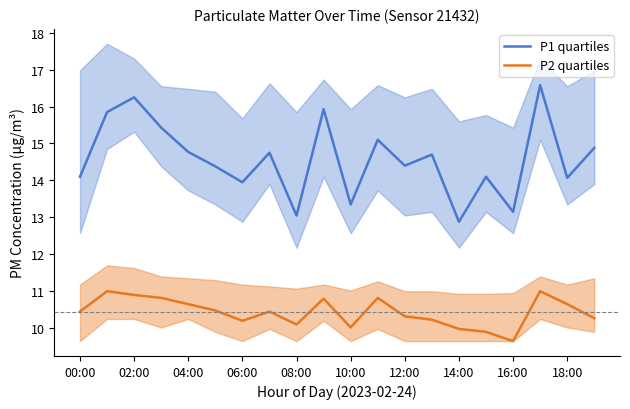

At which category is the sum across all series the highest?

17